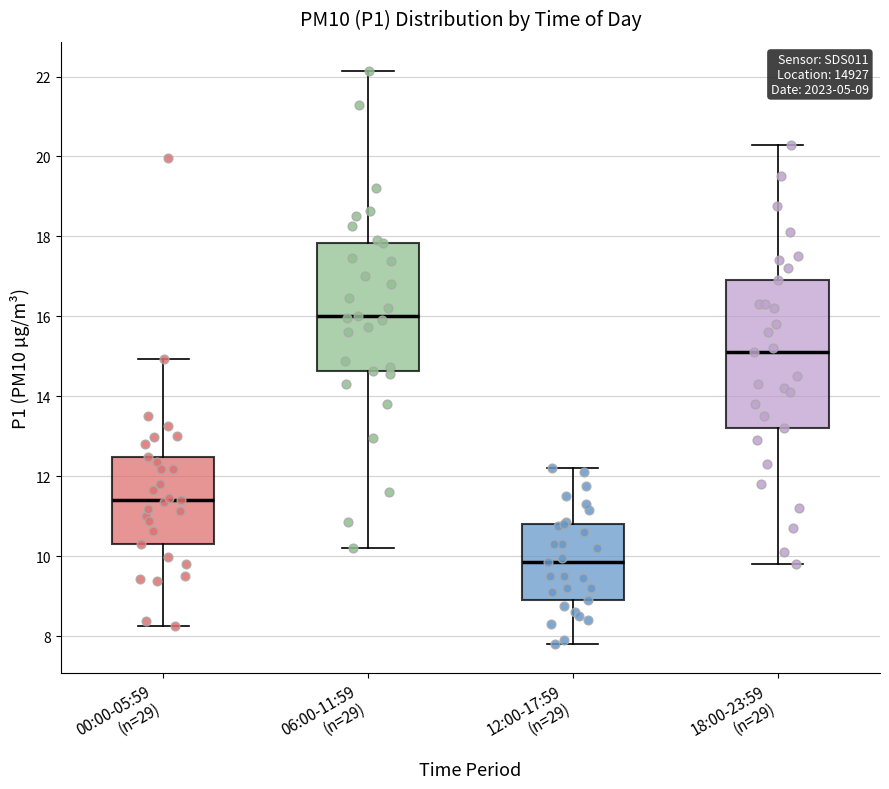

Which box's median line is the highest?

06:00-11:59 (n=29)